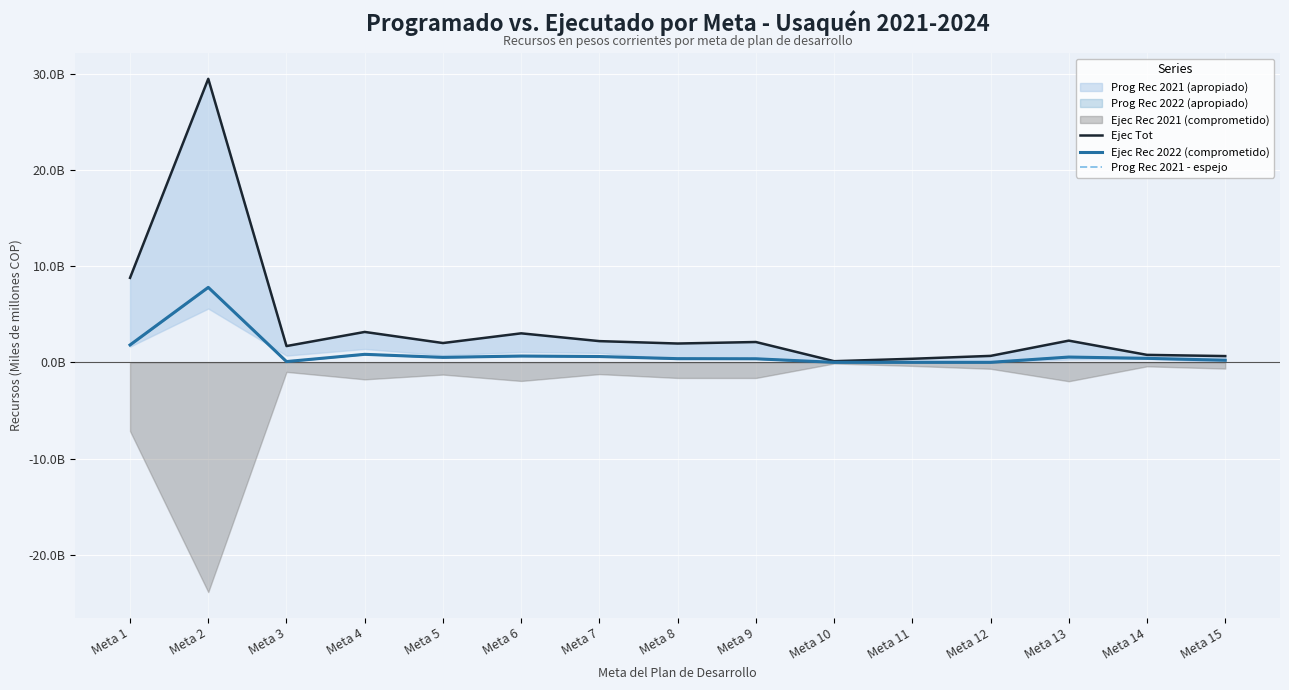

Does the chart display data point markers on the line(s)?

No